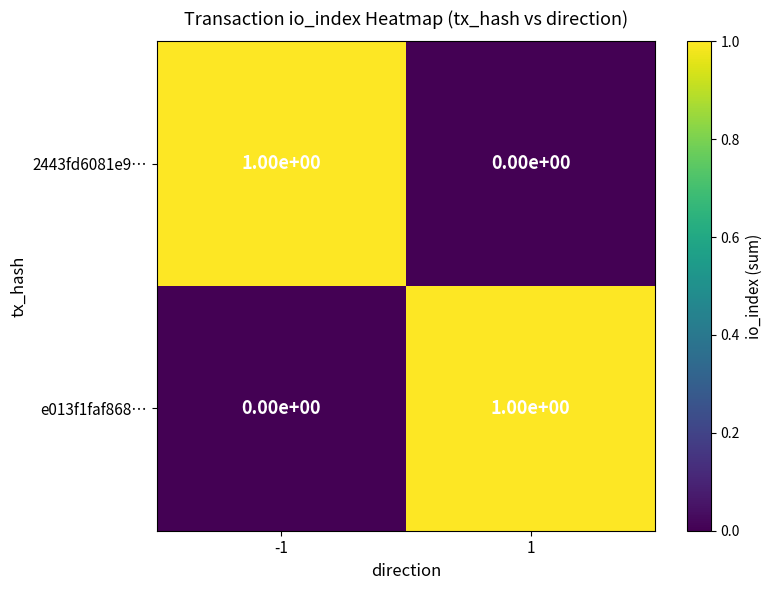

Is the value of e013f1faf868… at -1 greater than the value of 2443fd6081e9… at -1?

No